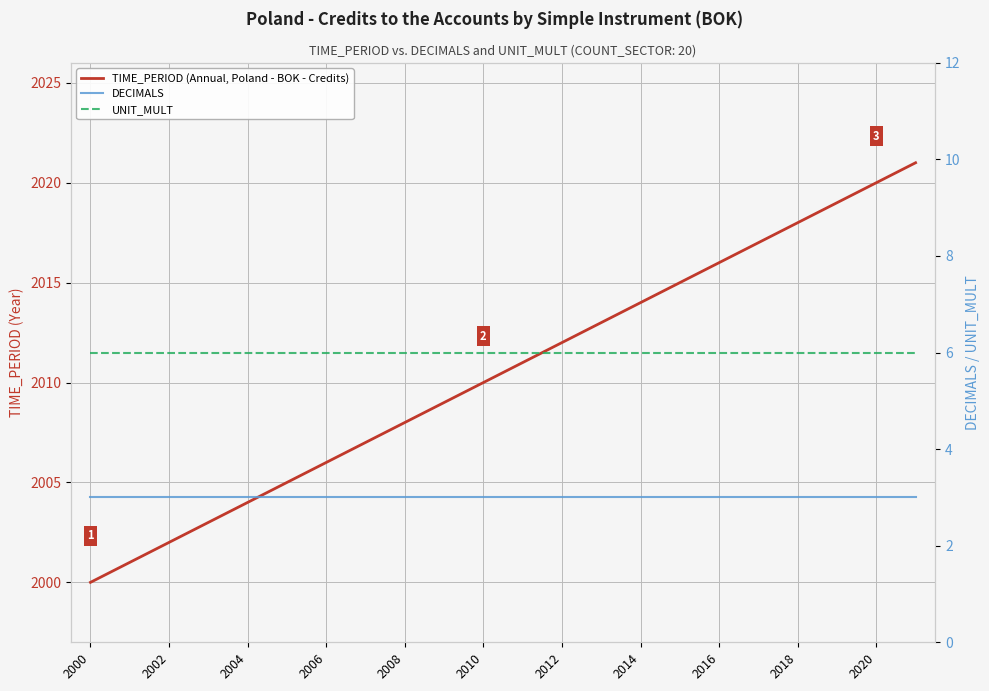

The value of TIME_PERIOD (Annual, Poland - BOK - Credits) at 2002 is 872. True or false?

False